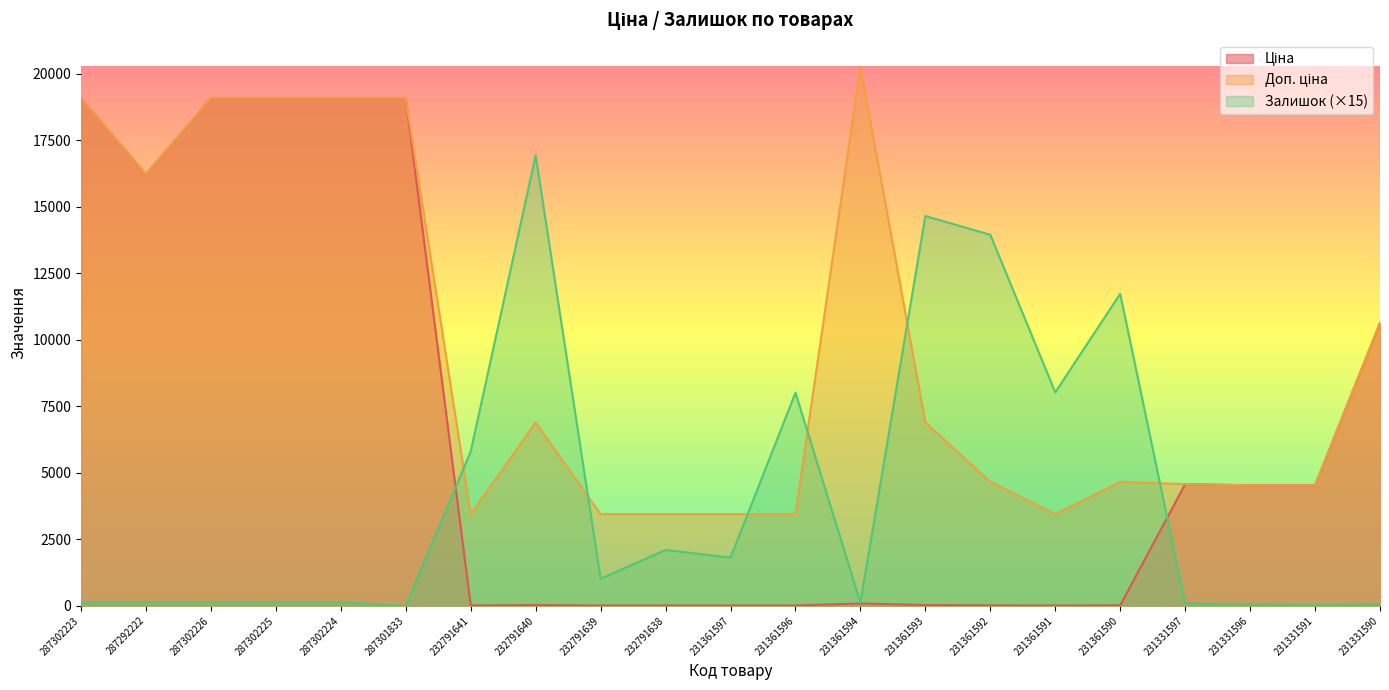

Which series has the largest total across all categories?

Доп. ціна